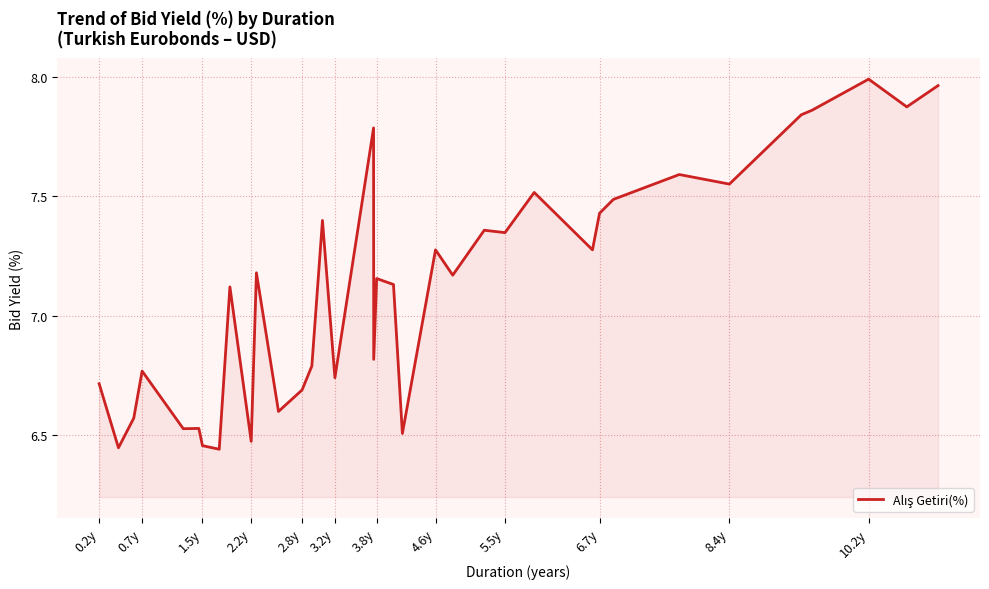

What is the difference between the maximum and minimum values?

1.5